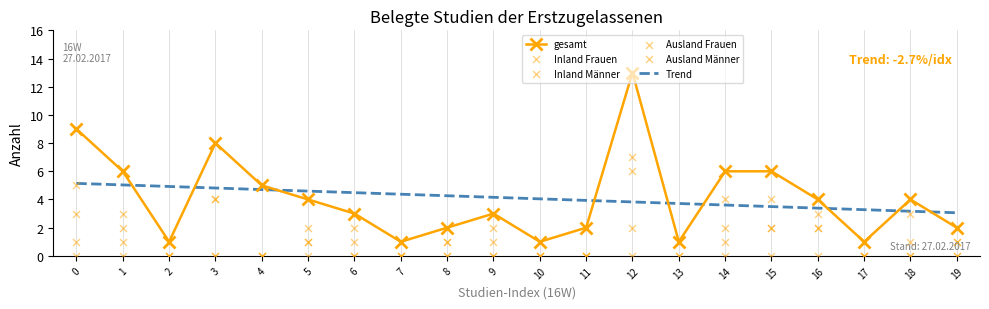

Which series contains the highest Y value?

gesamt